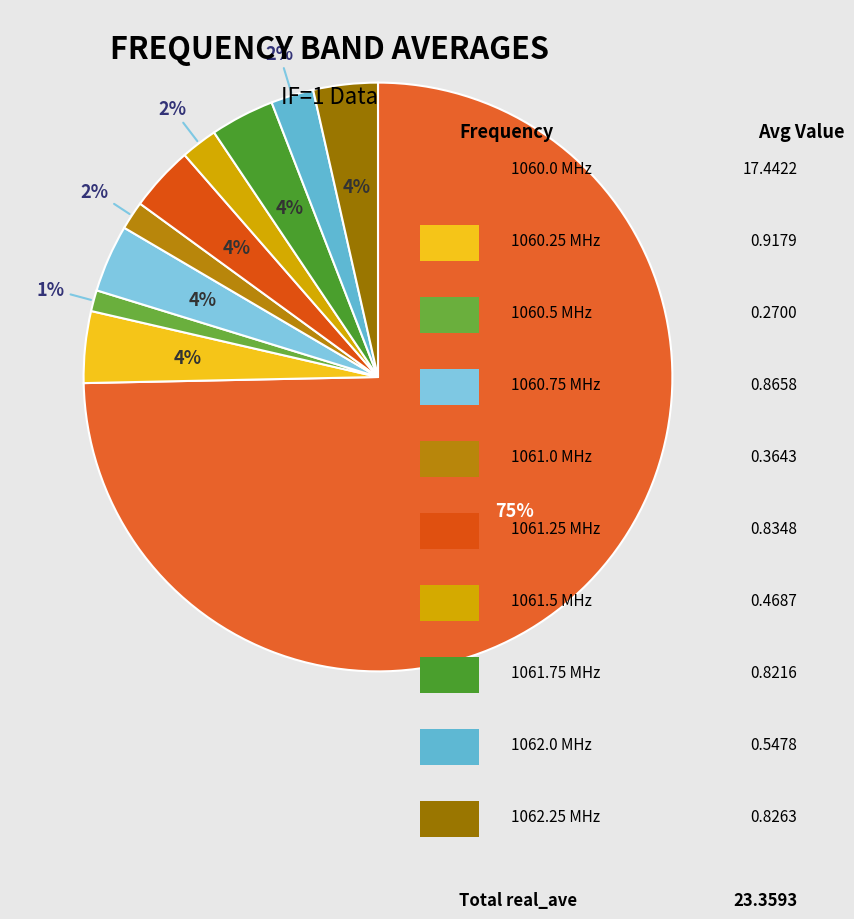

Count the number of slices in the pie.

10